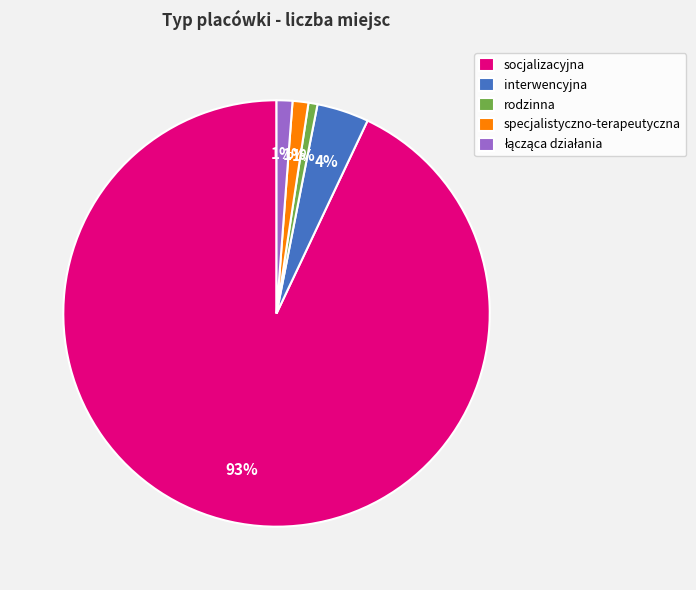

What percentage is the rodzinna slice, to the nearest percent?

1%